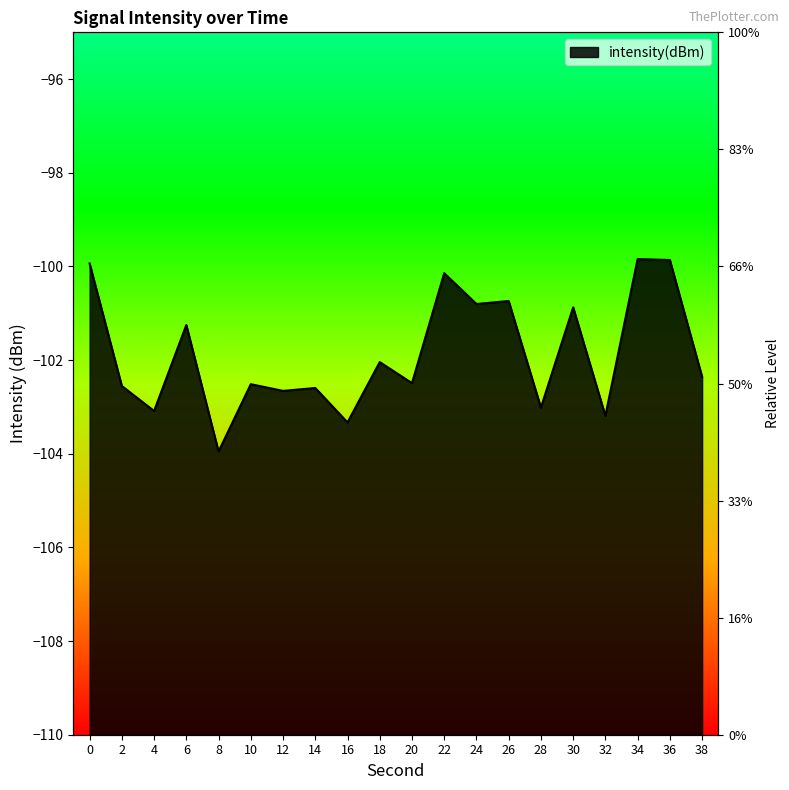

How many lines are shown in the chart?

1